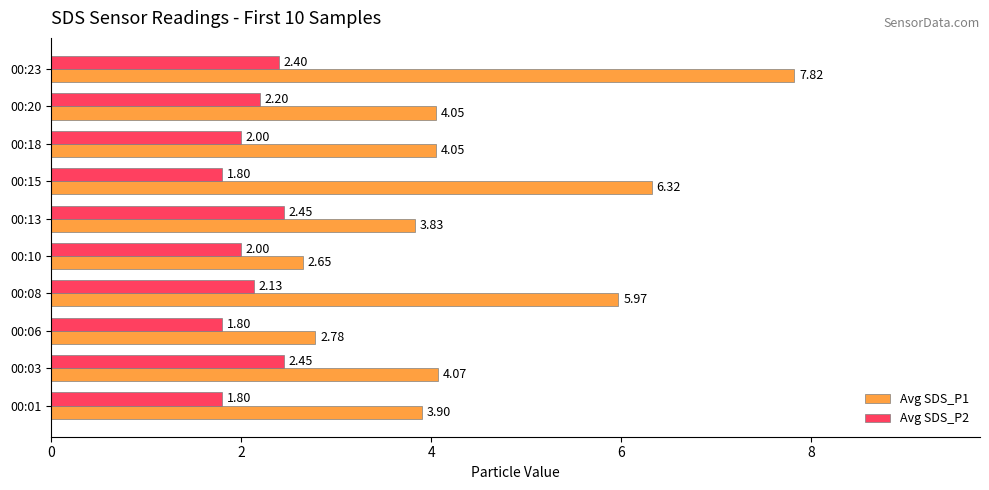

At how many categories does at least one series exceed 3?

8